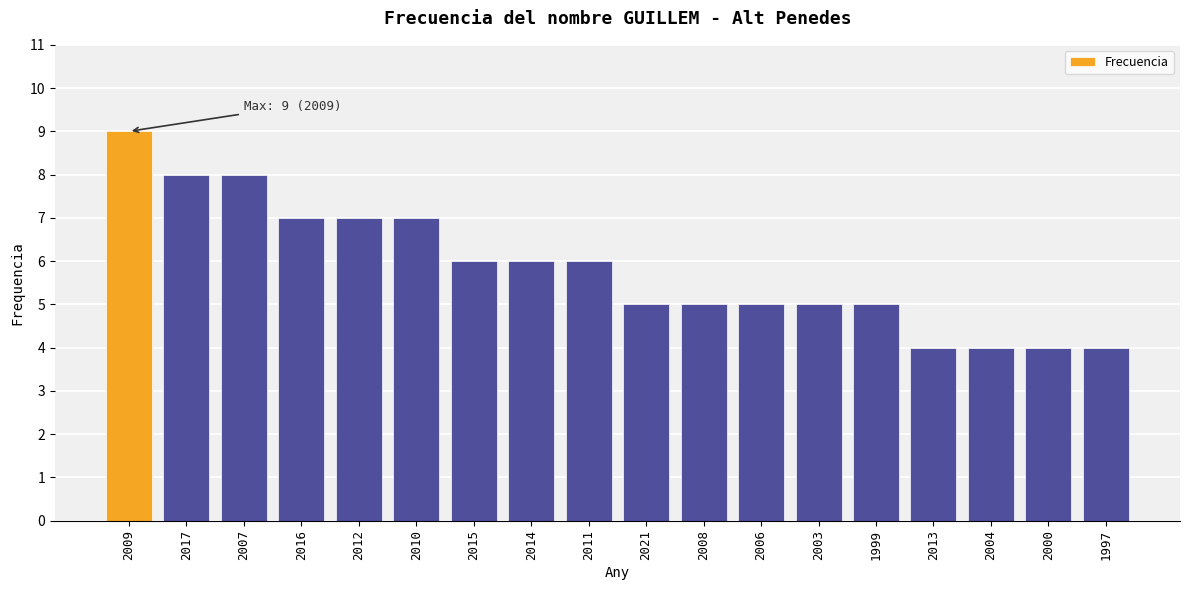

How many data points are less than 6?

9